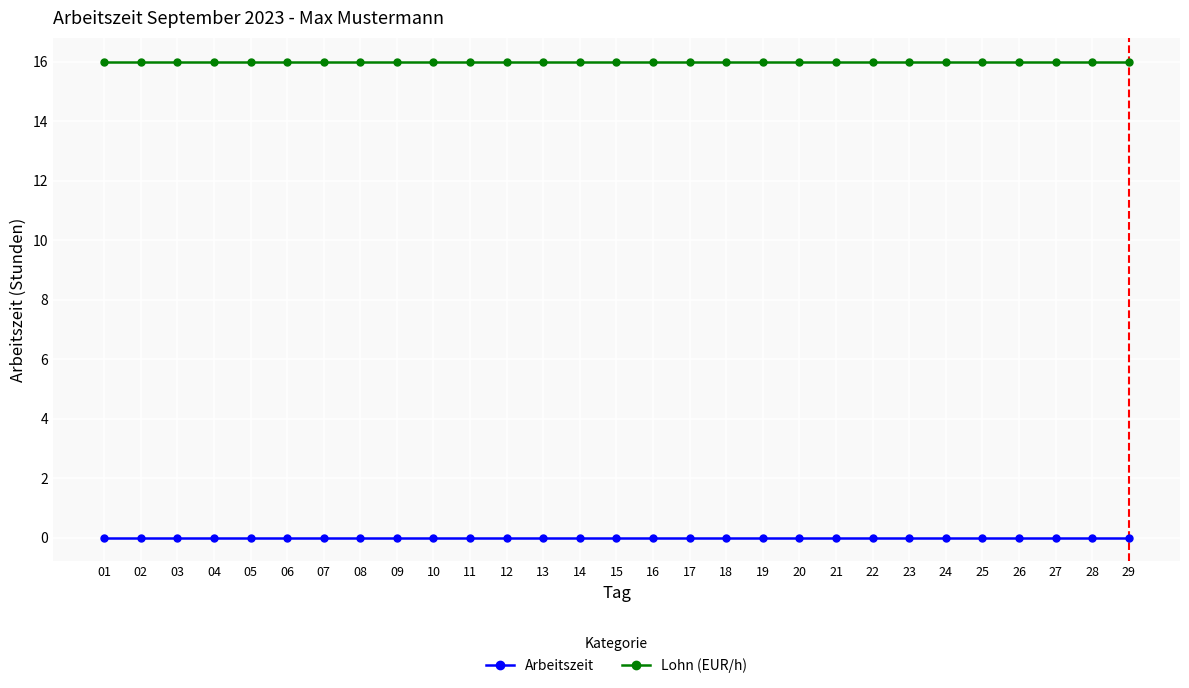

What is the difference between the highest and lowest values at 09?

16